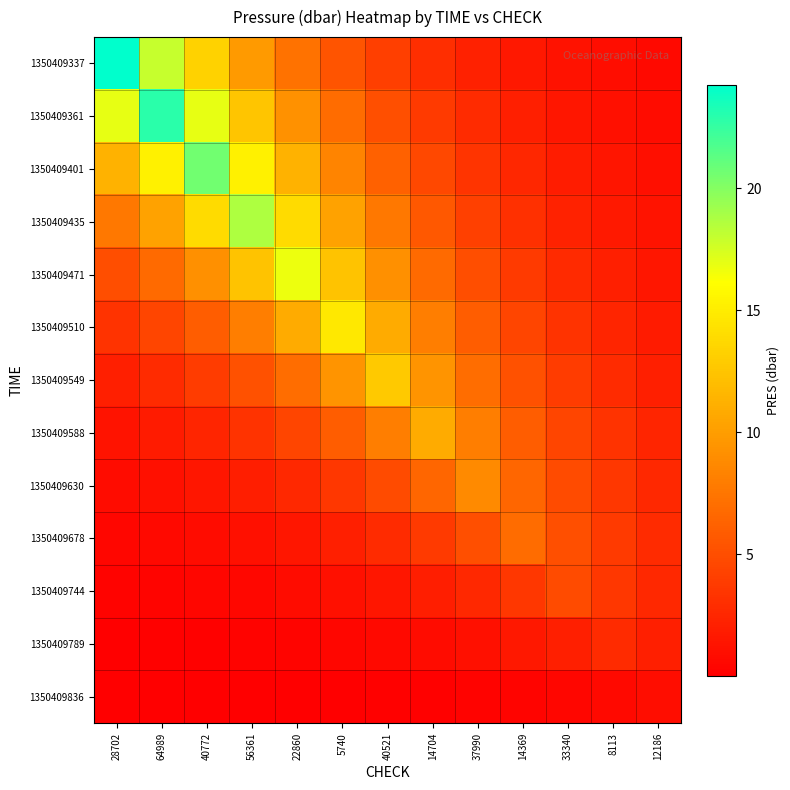

How many categories are shown in the chart?

13